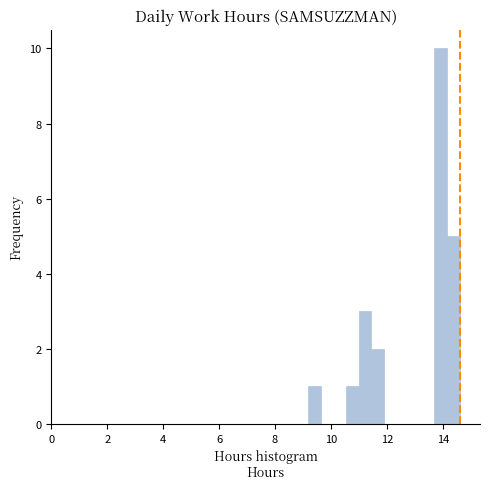

Read against the x-axis, roughly where is the centre of the tallest bar?

14.0